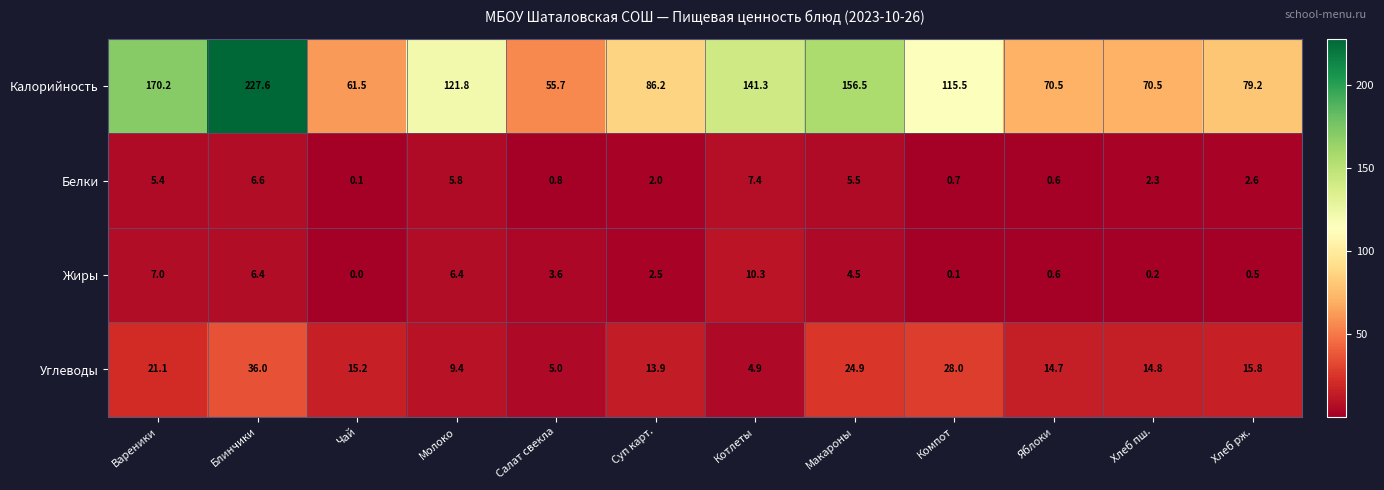

Is it true that Белки equals 0.3 at Яблоки?

False